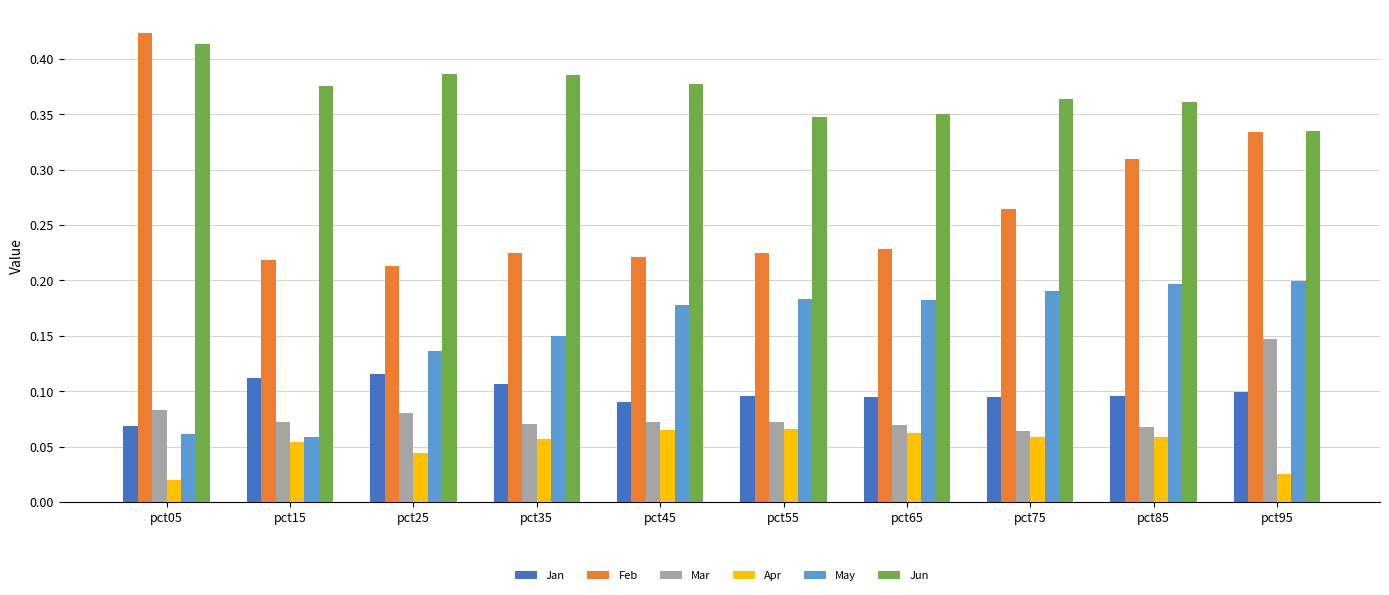

What is the total value across all series at pct65?

1.0